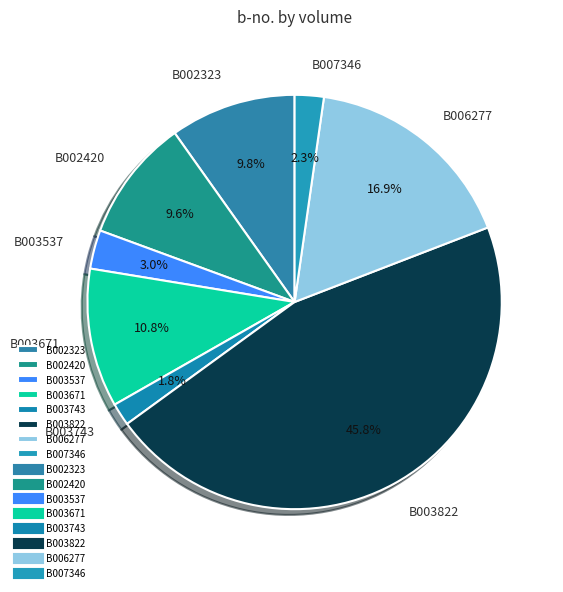

To the nearest percent, what portion does B003743 represent?

2%